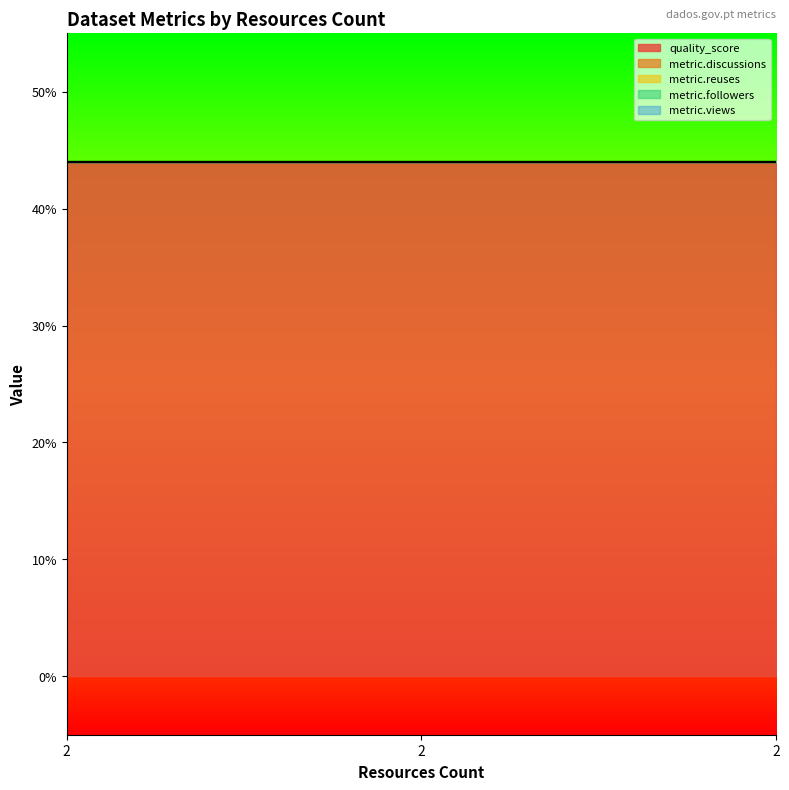

Between 2 and 2, which series saw the biggest shift?

quality_score